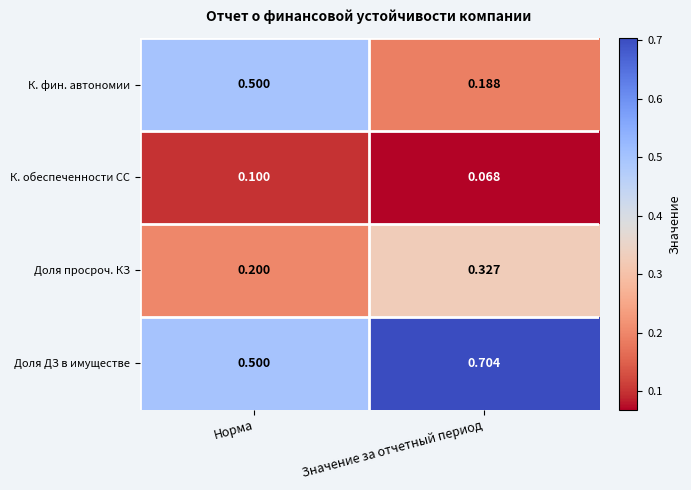

Which series changed the most between Норма and Значение за отчетный период?

К. фин. автономии